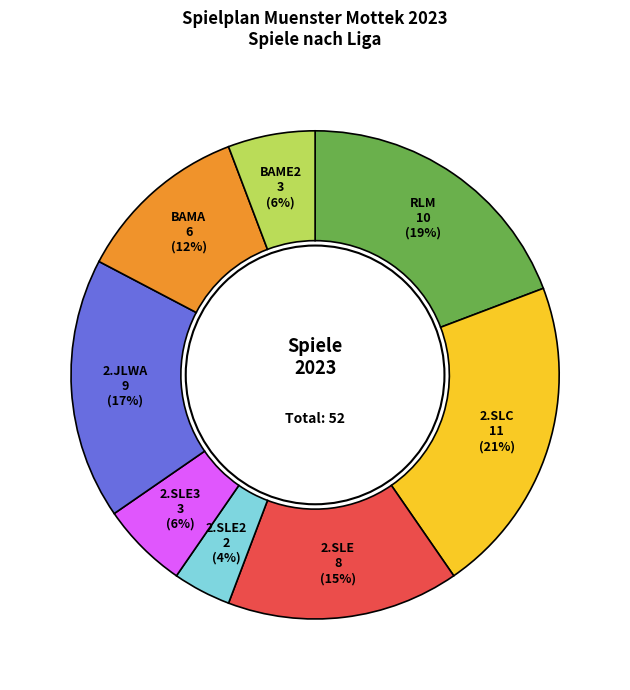

How many slices are in this pie chart?

8